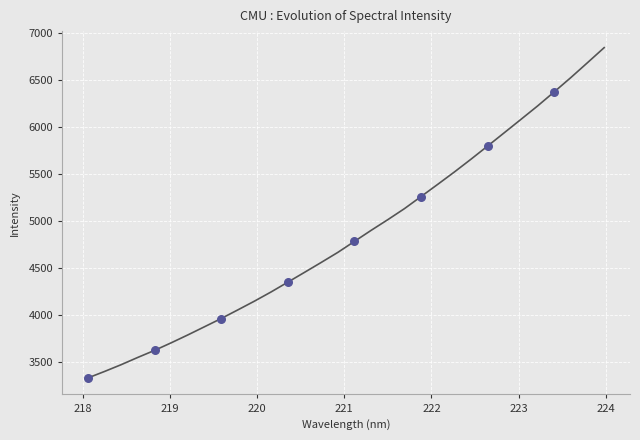

What is the difference between the maximum and minimum values?

3518.6